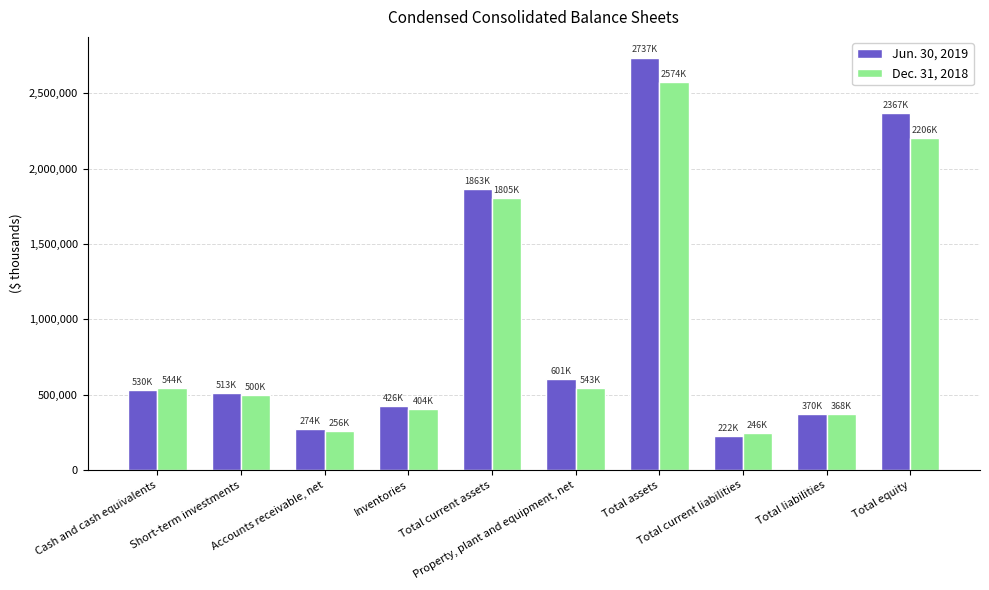

What is the average value of the Dec. 31, 2018 series?

944704